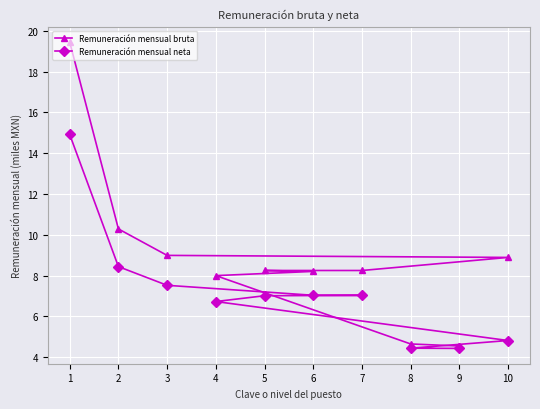

Is it true that Remuneración mensual bruta equals 33.1 at 1?

False